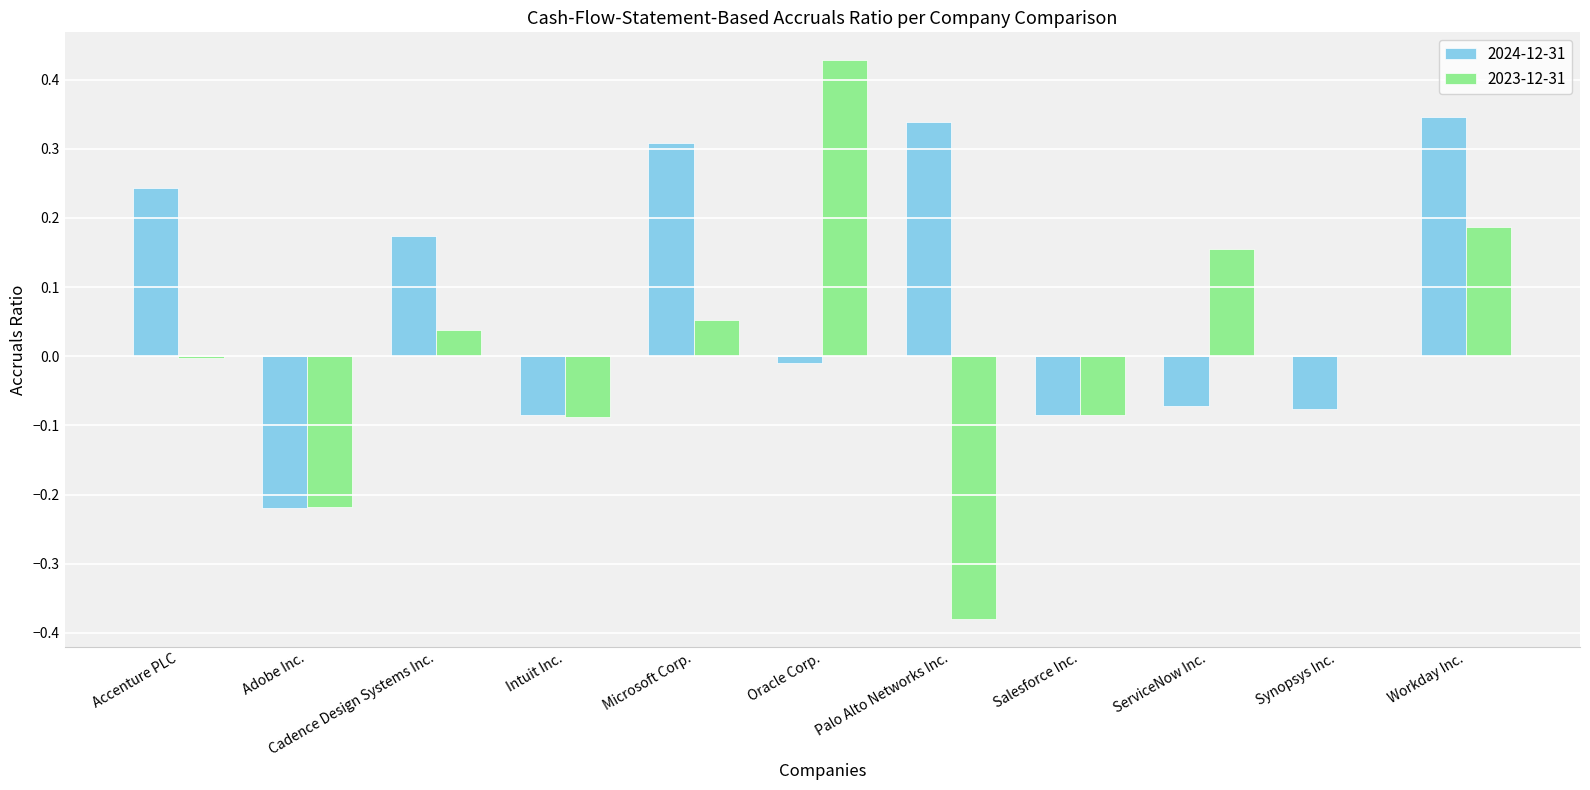

True or false: 2023-12-31 has a value of 0.0 at Synopsys Inc..

True